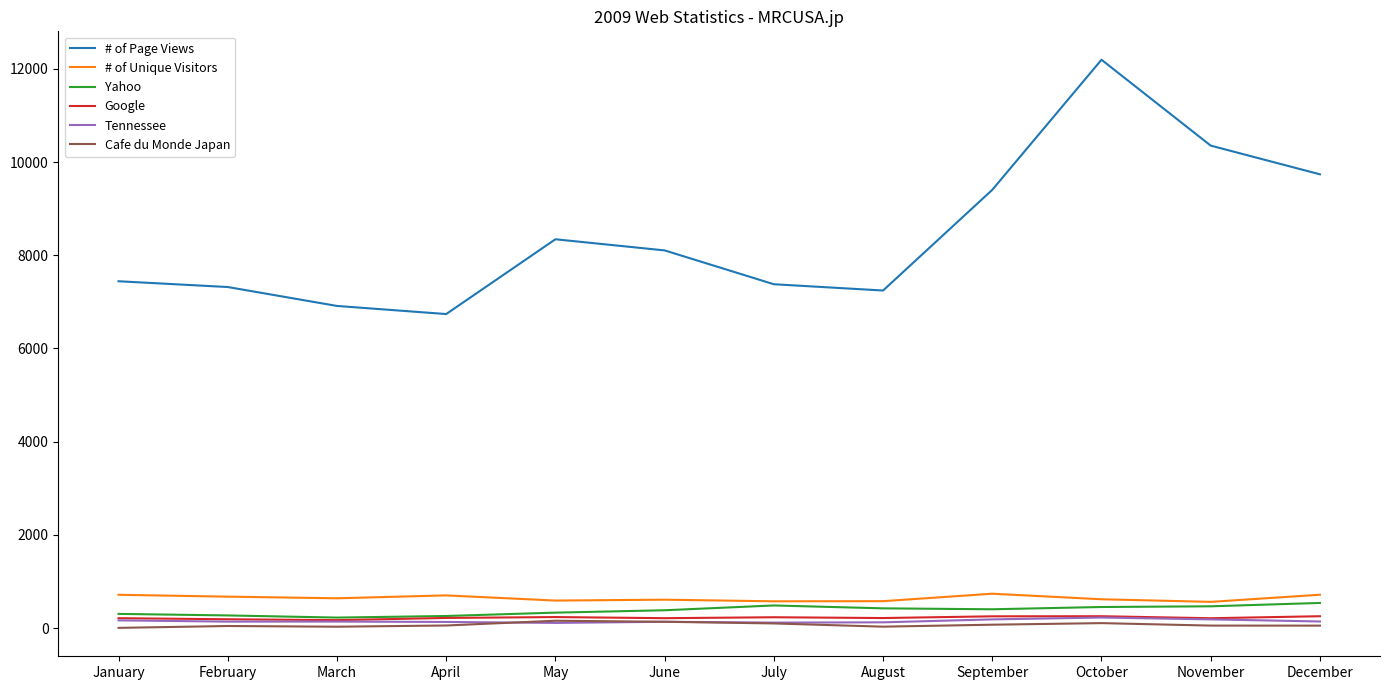

What is the sum of the Yahoo values at July and August?

906